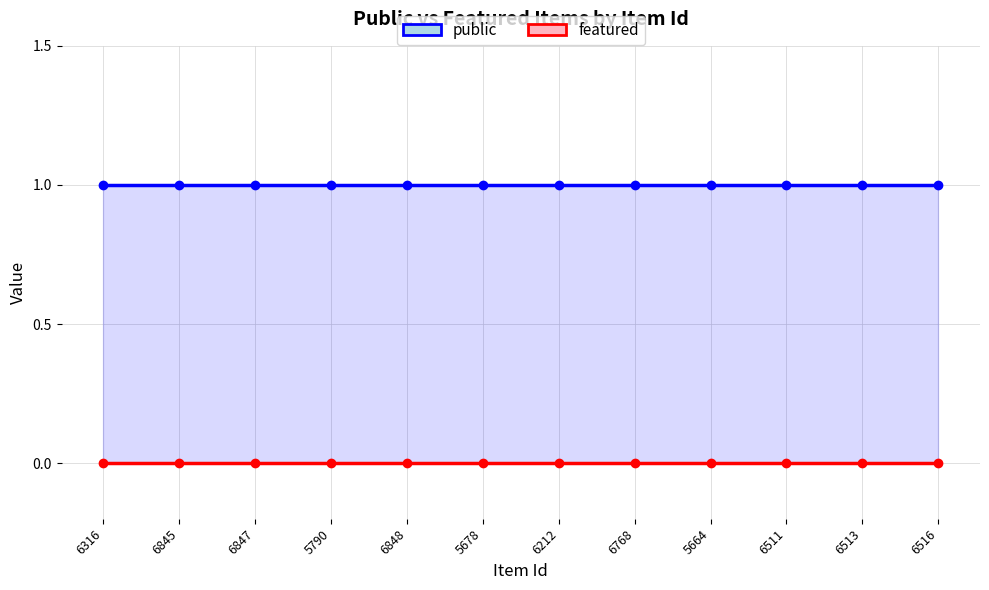

What is the difference between the highest and lowest values at 6845?

1